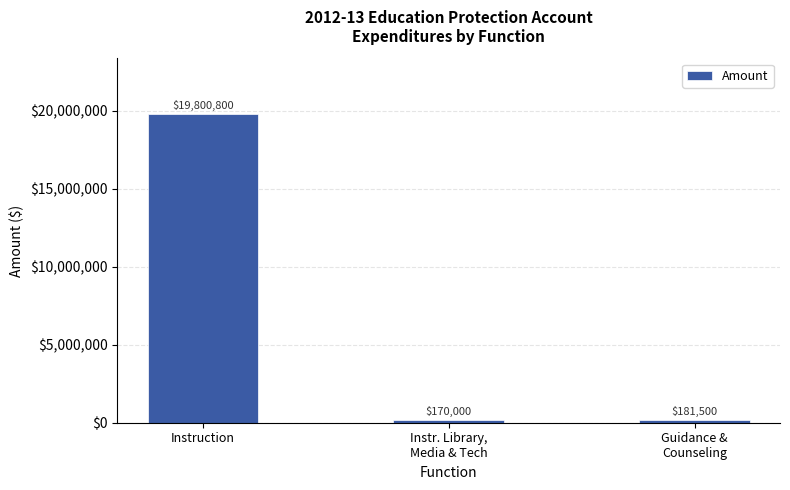

What is the change in value from Instr. Library,
Media & Tech to Guidance &
Counseling?

+11500